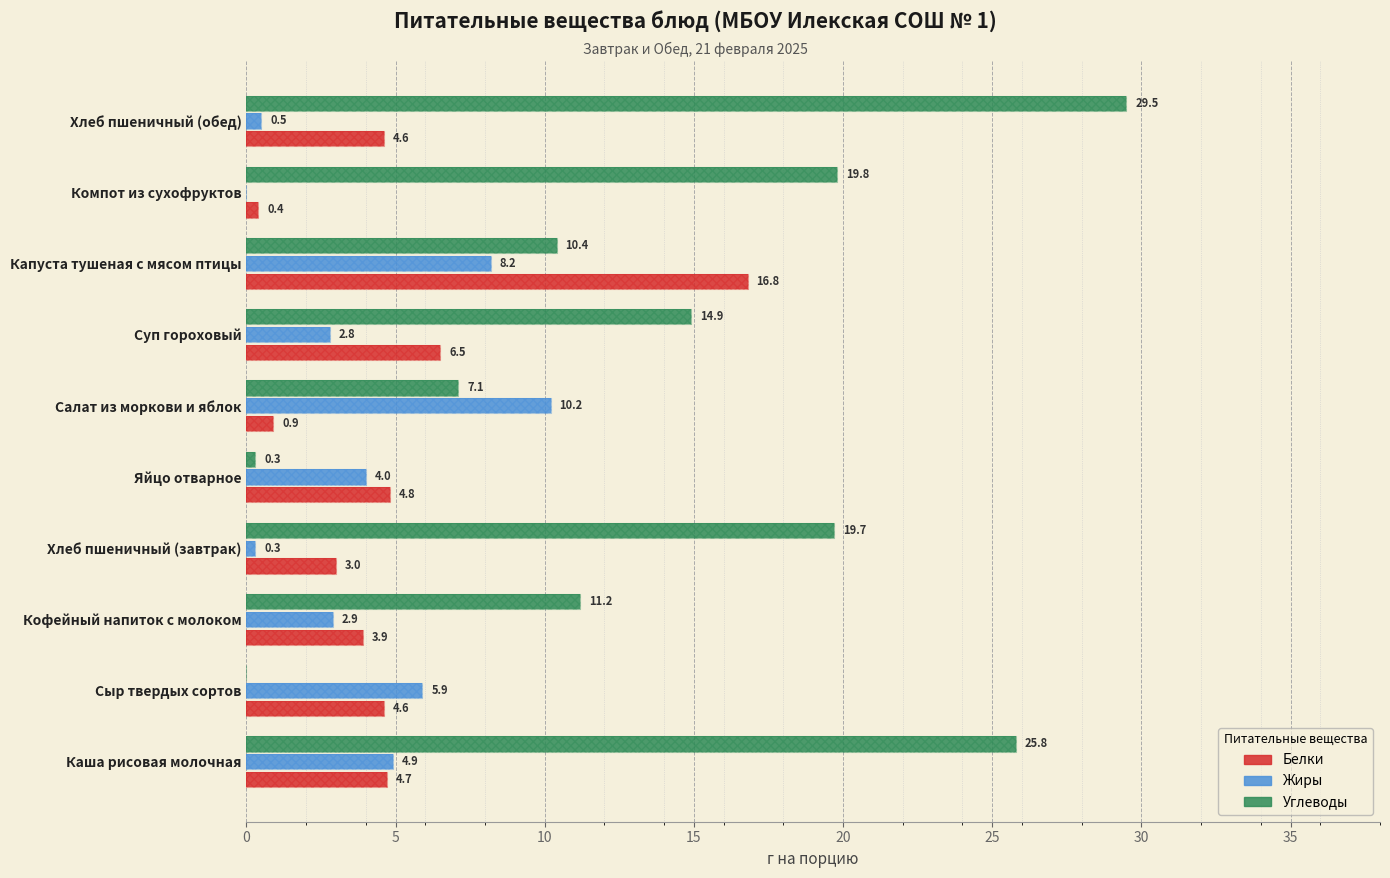

Which series has the largest total across all categories?

Углеводы